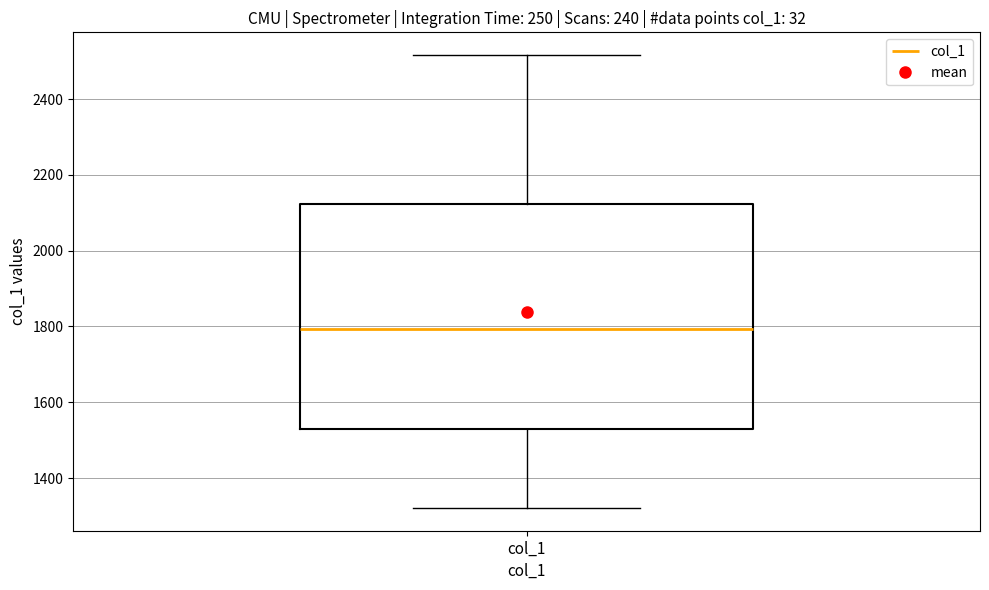

Read this box plot against the y-axis: the position of the median line, the range covered by the box, and the ends of both whiskers. The values are not printed on the chart, so give them approximately, as read against the axis.

median 1800, box 1520 to 2120, whiskers 1320 to 2520